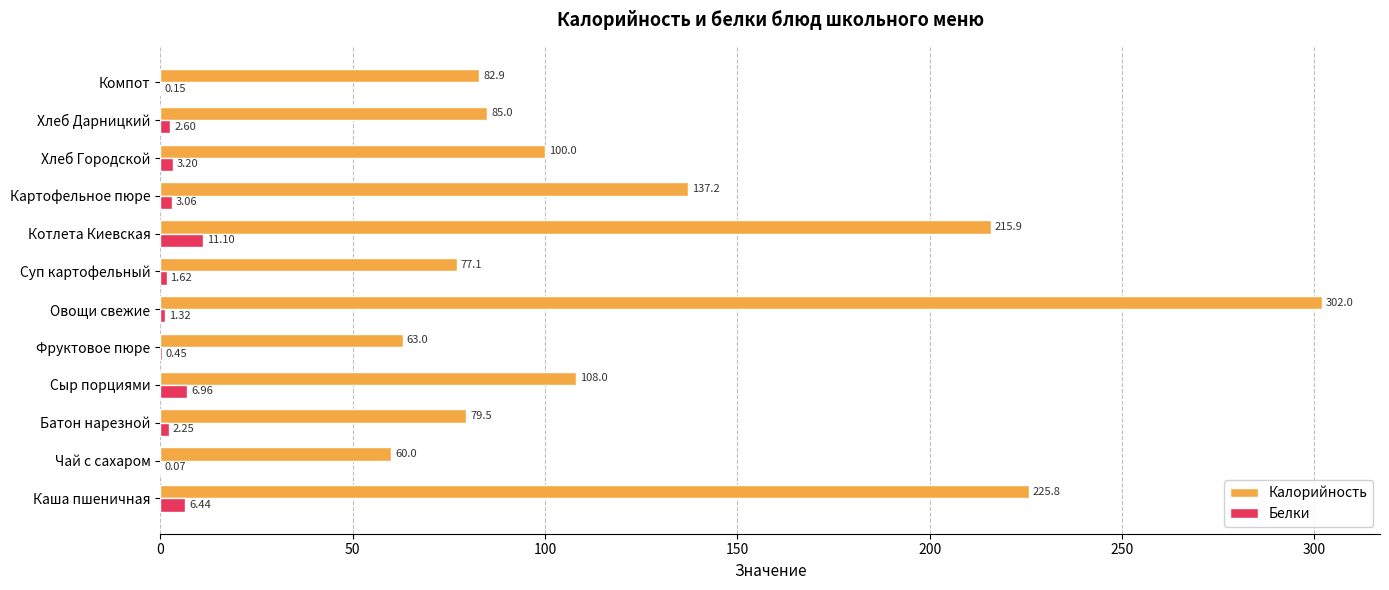

What is the sum of all Белки values?

39.2